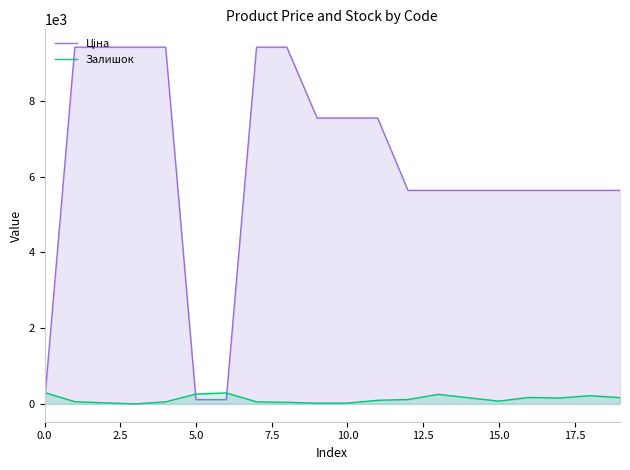

True or false: Ціна and Залишок intersect in this chart.

True